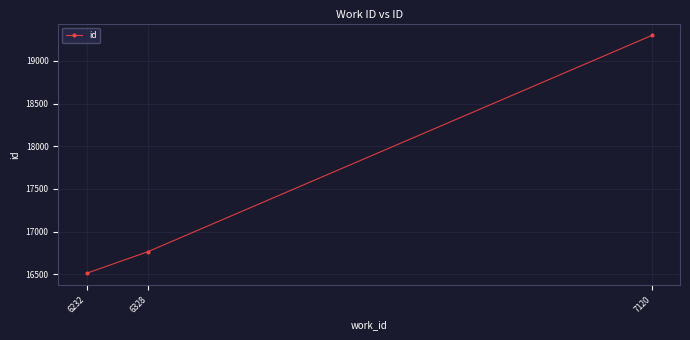

Reading right to left, list all the values displayed in this chart.

7120=19297	6328=16764	6232=16512